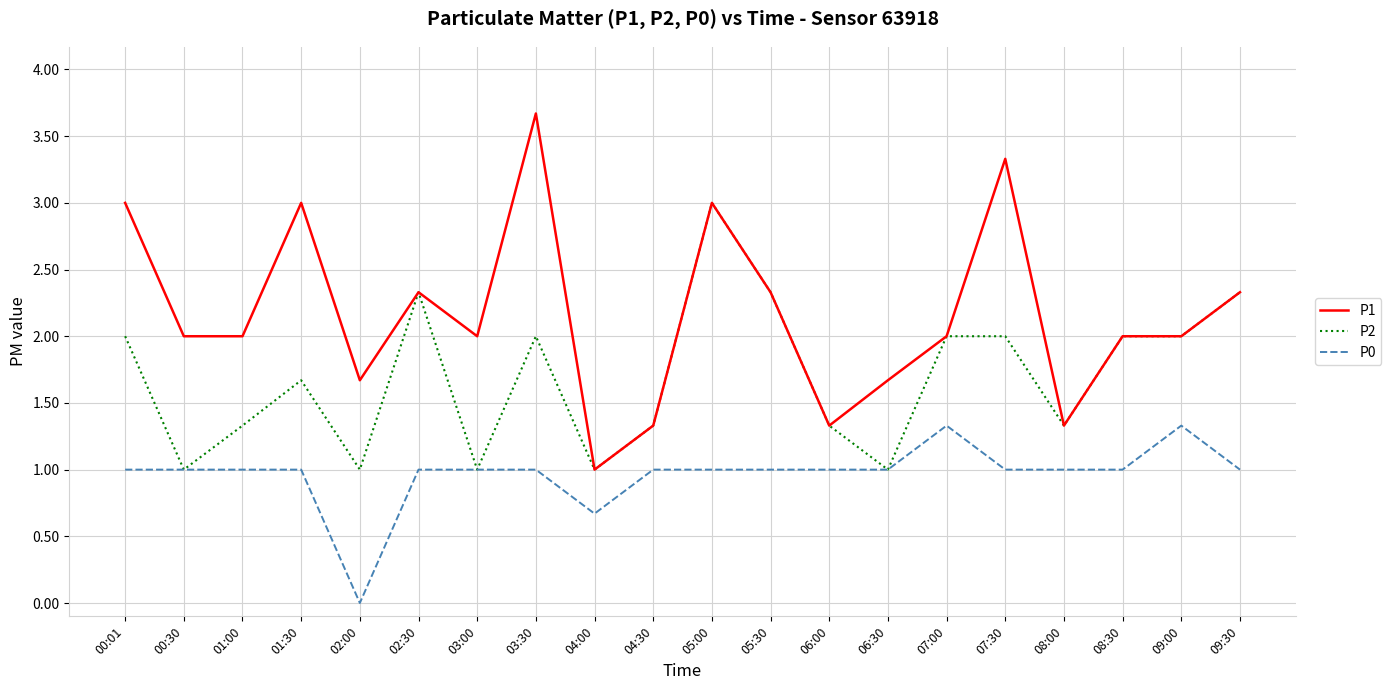

At which category is the sum across all series the highest?

05:00